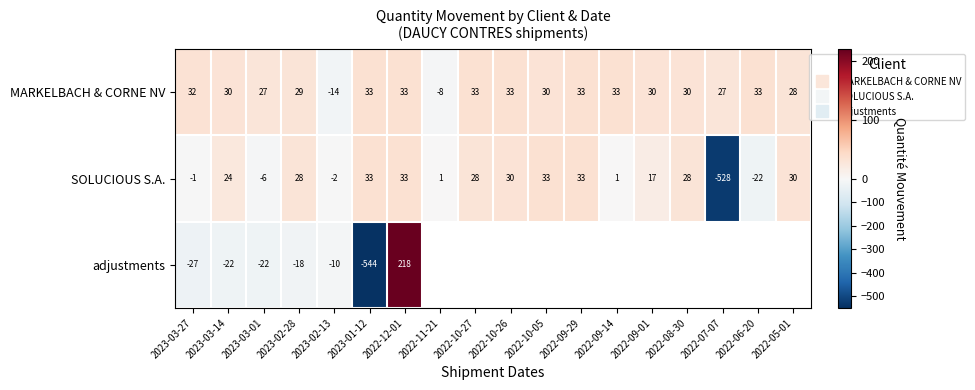

What is the maximum value shown in the chart?

218.0